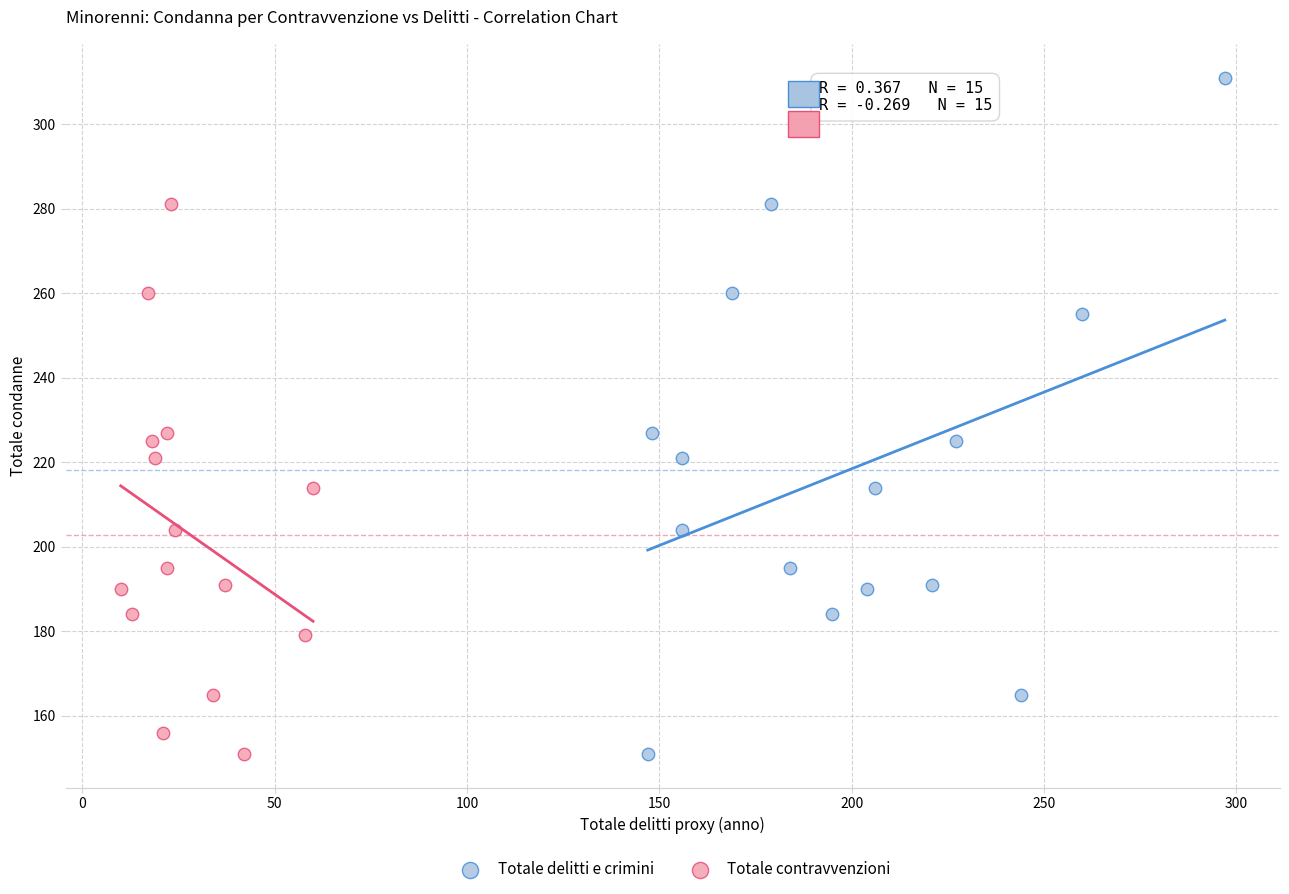

Which series contains the highest Y value?

Totale delitti e crimini